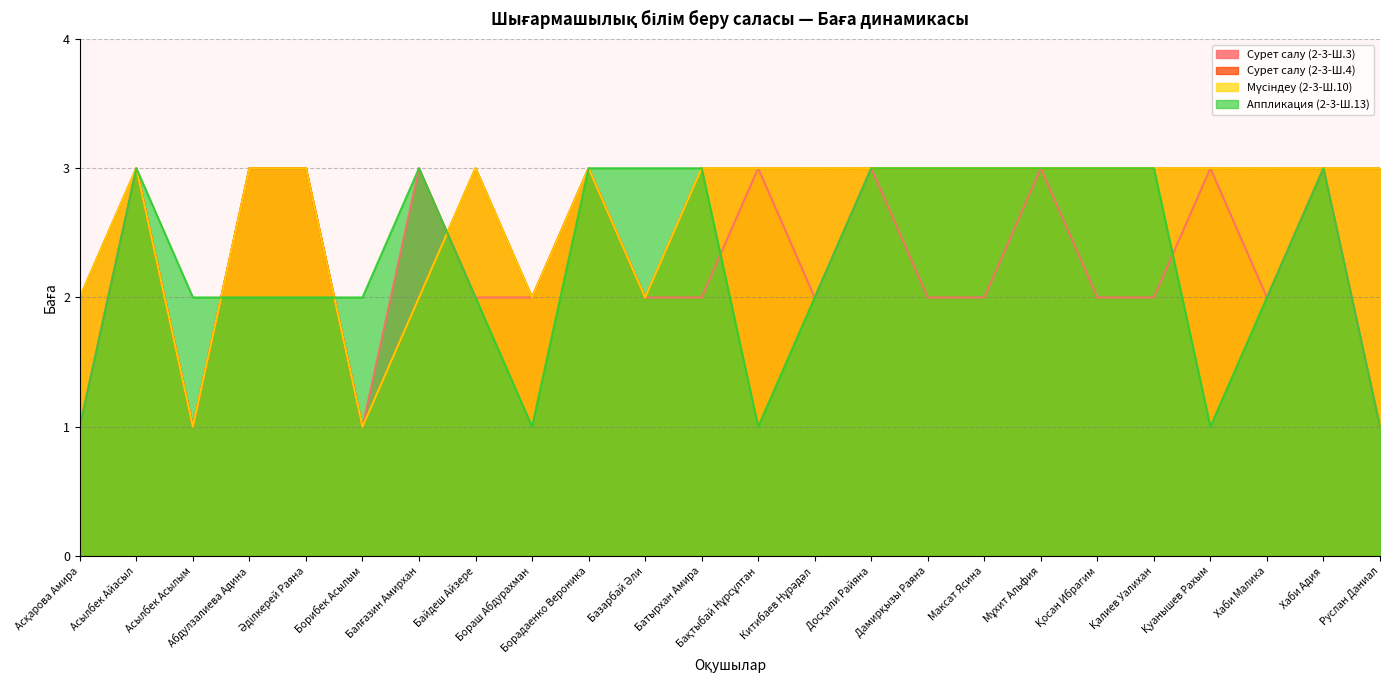

Is the value of col_4 at Батырхан Амира greater than the value of col_3 at Әділкерей Раяна?

No